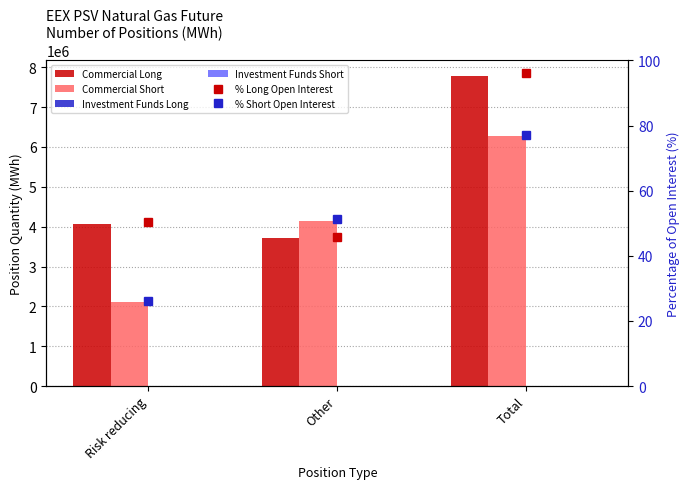

What is the spread (max minus min) of values at Other?

4149240.0